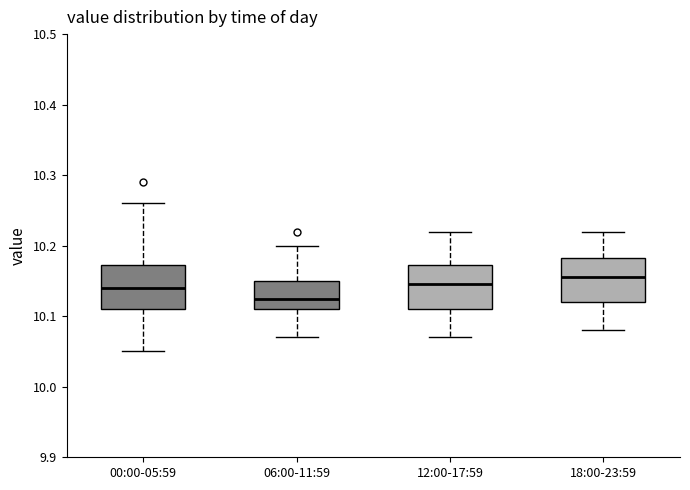

Reading left to right, transcribe this box plot: for each box, give where its median line is, the range the box spans, and where its two whiskers end, as read against the y-axis. The values are not printed on the chart, so give them approximately, as read against the axis.

00:00-05:59: median 10.14, box 10.11 to 10.17, whiskers 10.05 to 10.26
06:00-11:59: median 10.13, box 10.11 to 10.15, whiskers 10.07 to 10.20
12:00-17:59: median 10.15, box 10.11 to 10.17, whiskers 10.07 to 10.22
18:00-23:59: median 10.16, box 10.12 to 10.18, whiskers 10.08 to 10.22